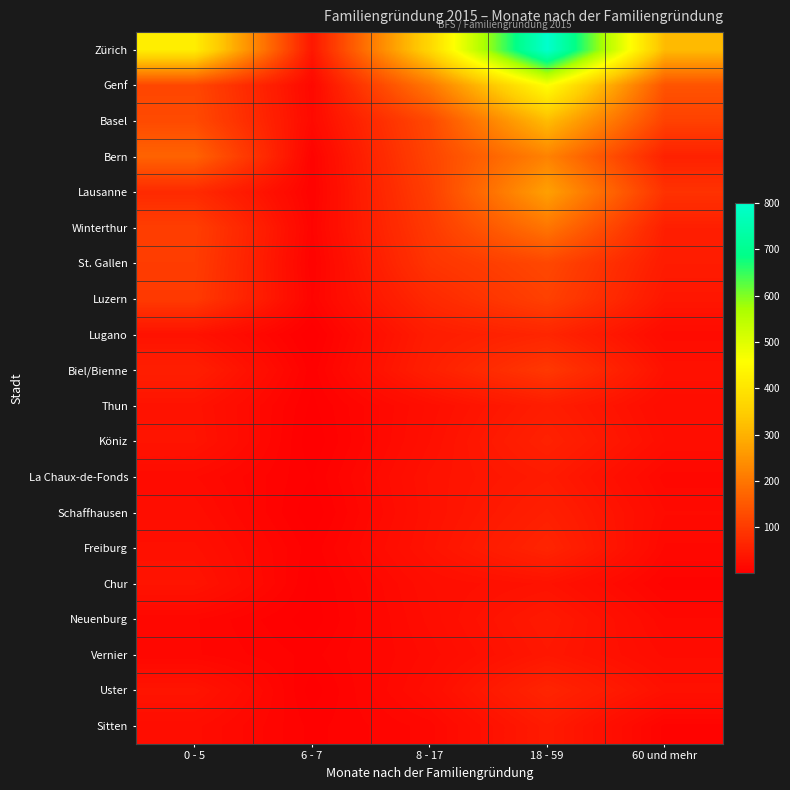

Count the number of categories in the chart.

5